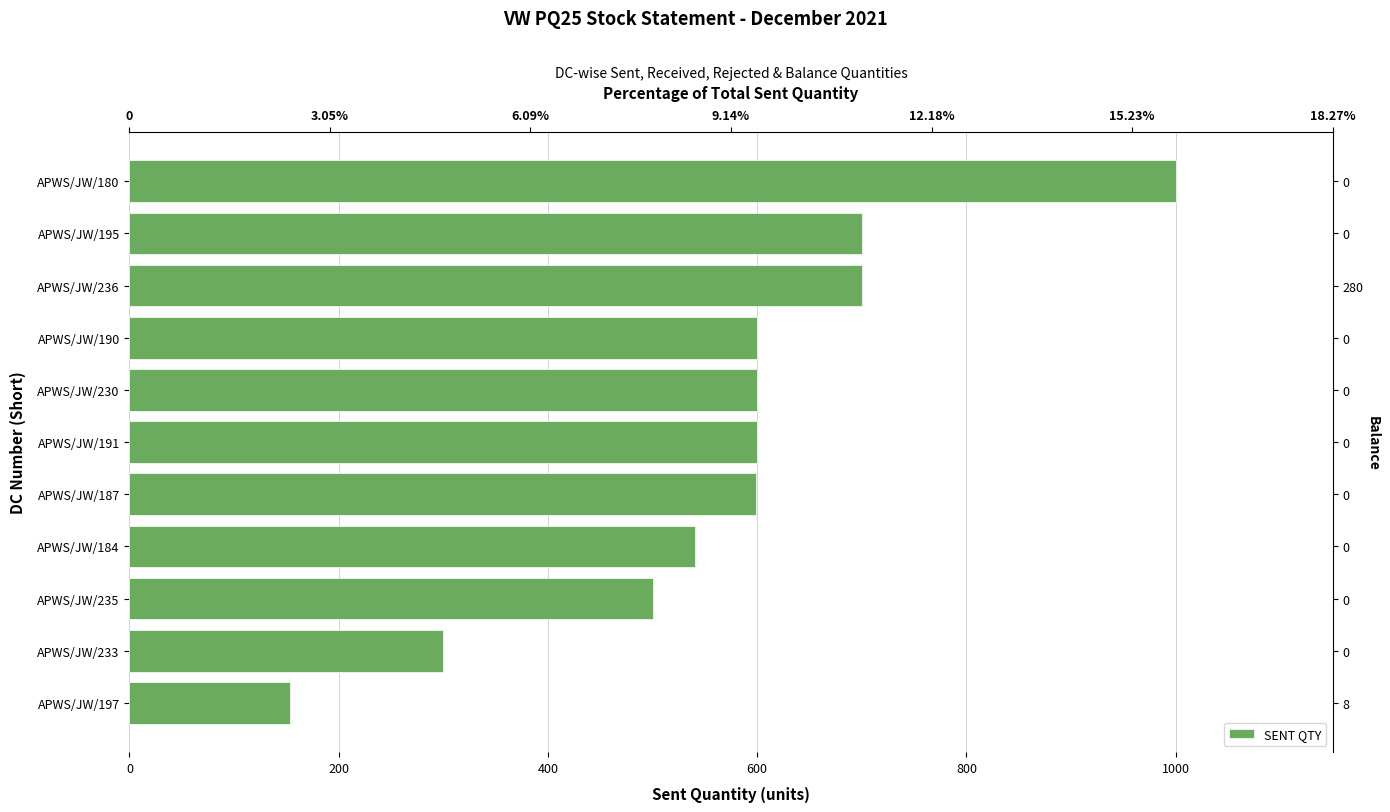

What is the change in value from APWS/JW/197 to APWS/JW/187?

+446